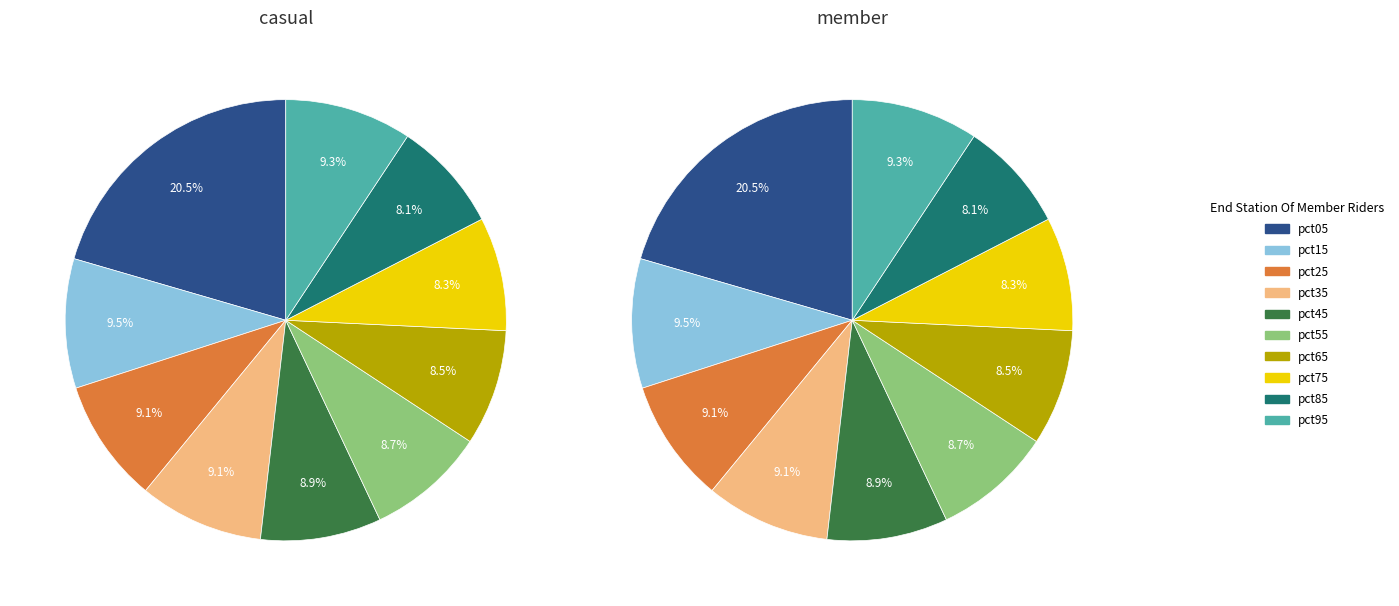

What is the largest slice in the pie chart?

pct05